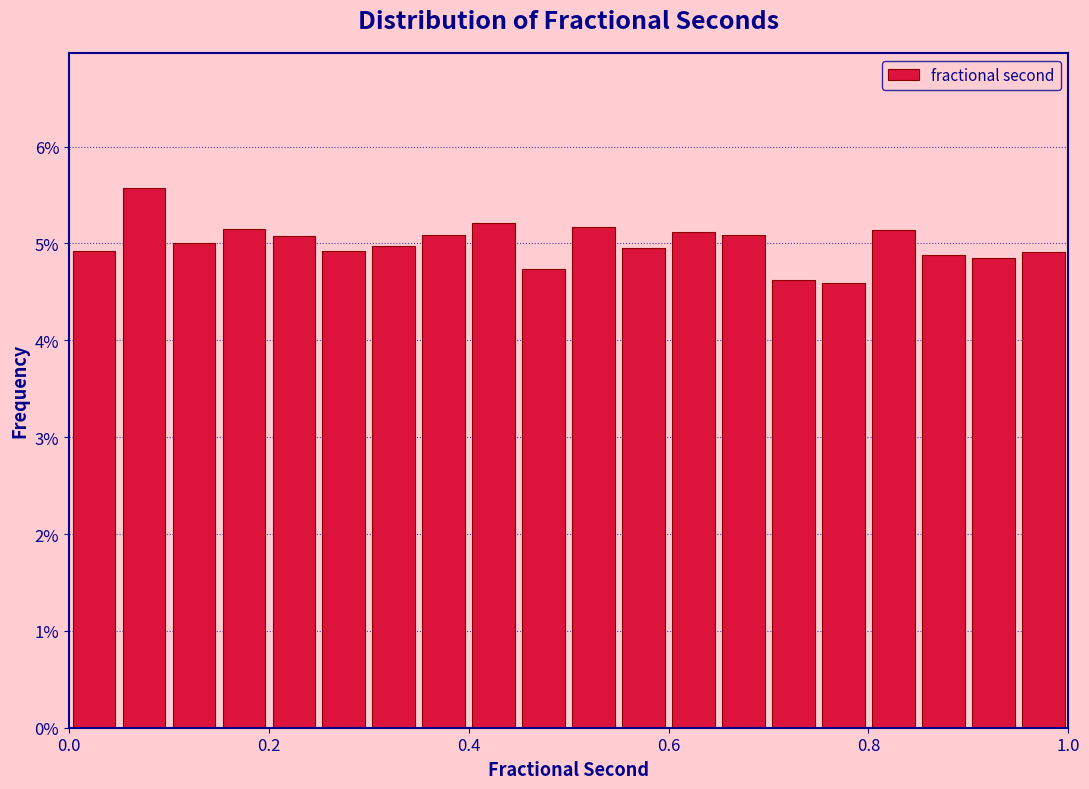

Around what value on the x-axis is the tallest bar? Give the approximate position of its centre, as read against the axis.

0.08